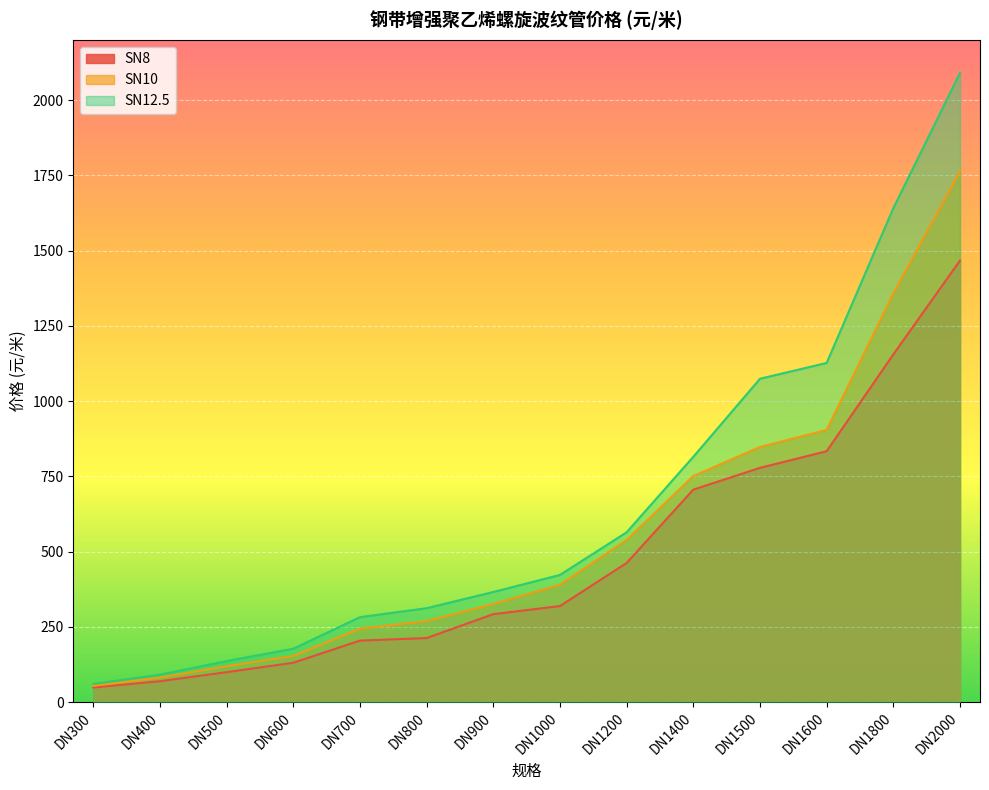

Which has a higher value, DN400 or DN1000?

DN1000